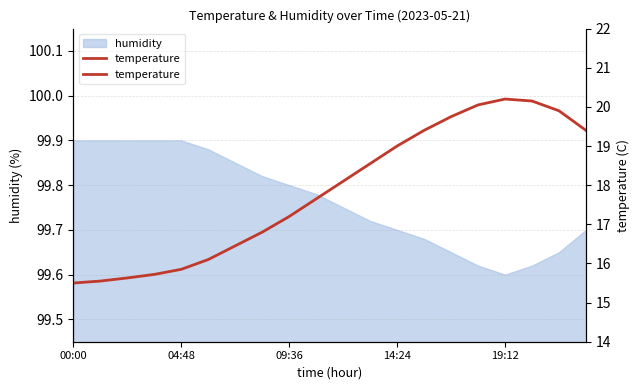

Approximately how many times larger is the value at 5 compared to 8?

0.9